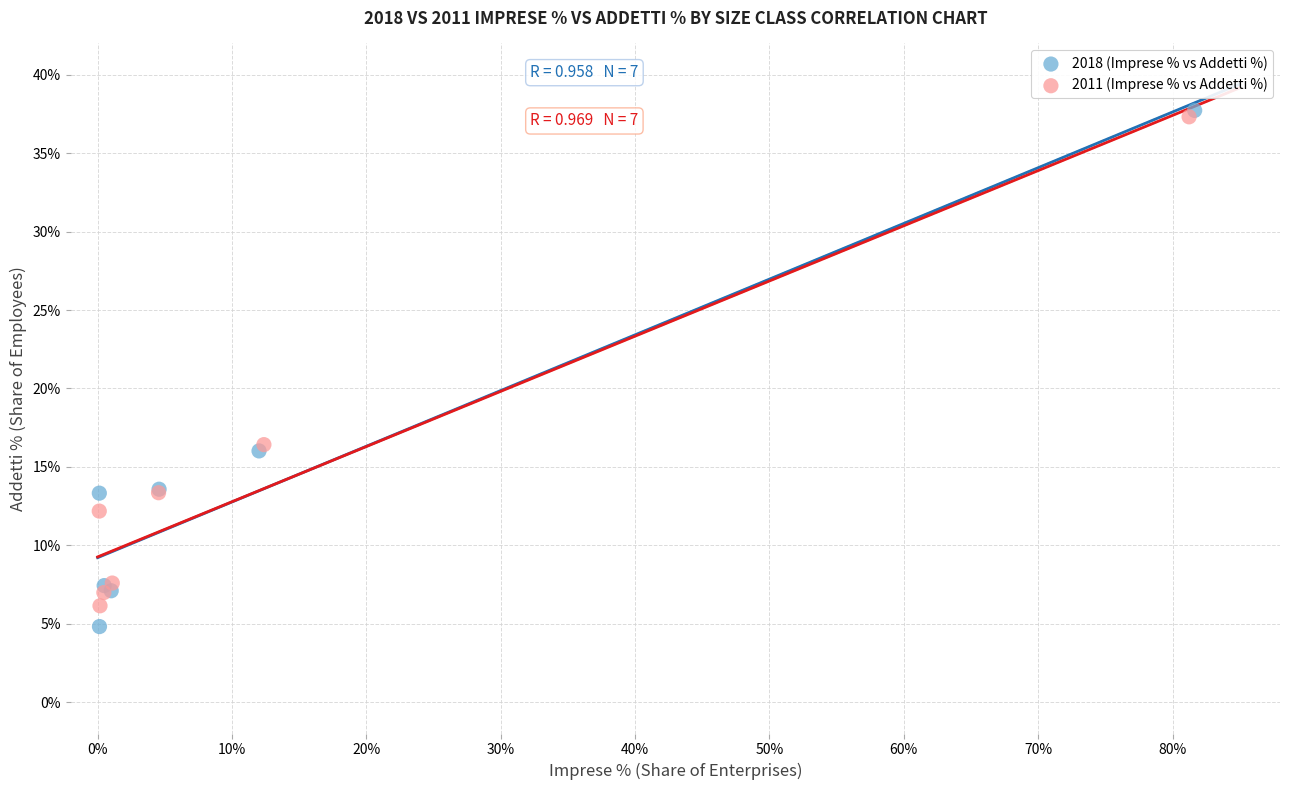

Which series has the widest spread of Y values?

2018 (Imprese % vs Addetti %)